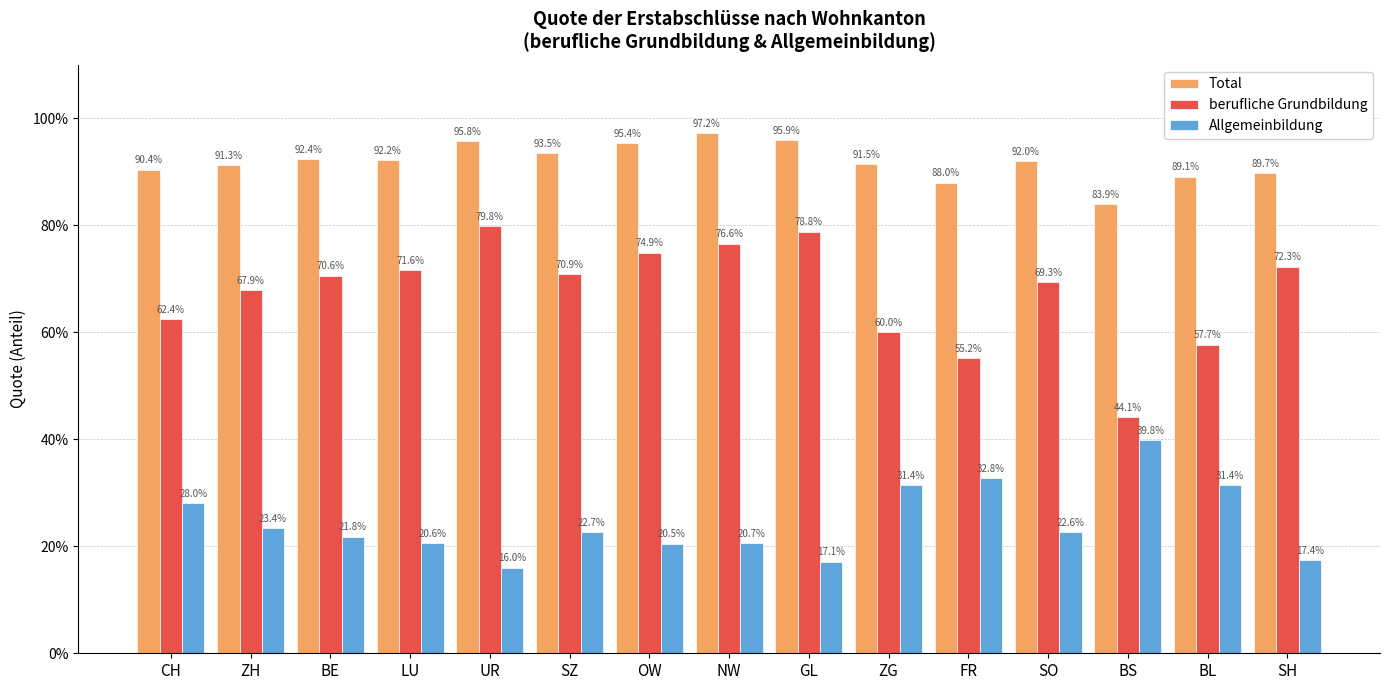

Are the bars horizontal?

No